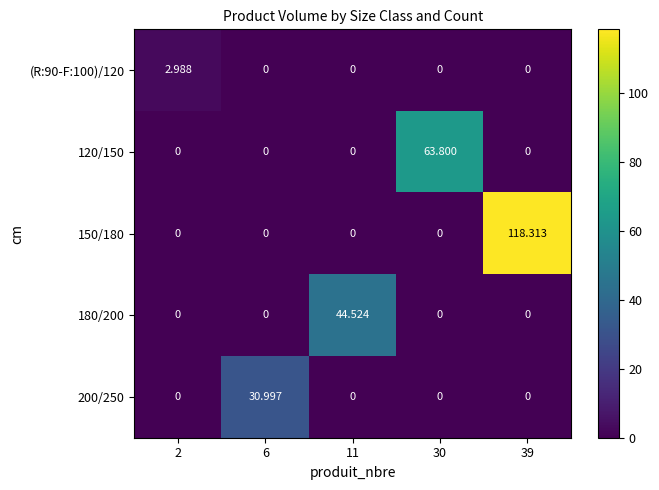

Is the value of 180/200 at 30 greater than the value of 120/150 at 30?

No